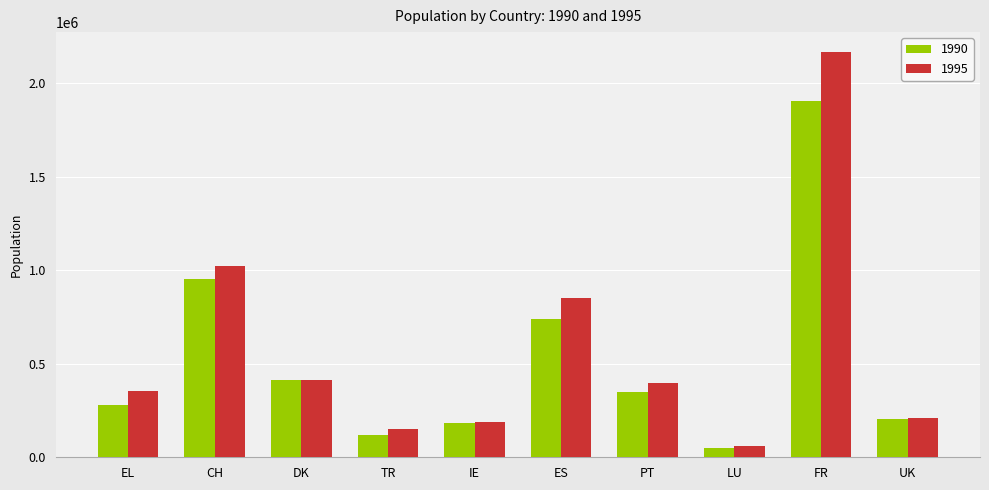

What is the sum of the 1990 values at DK and EL?

694841